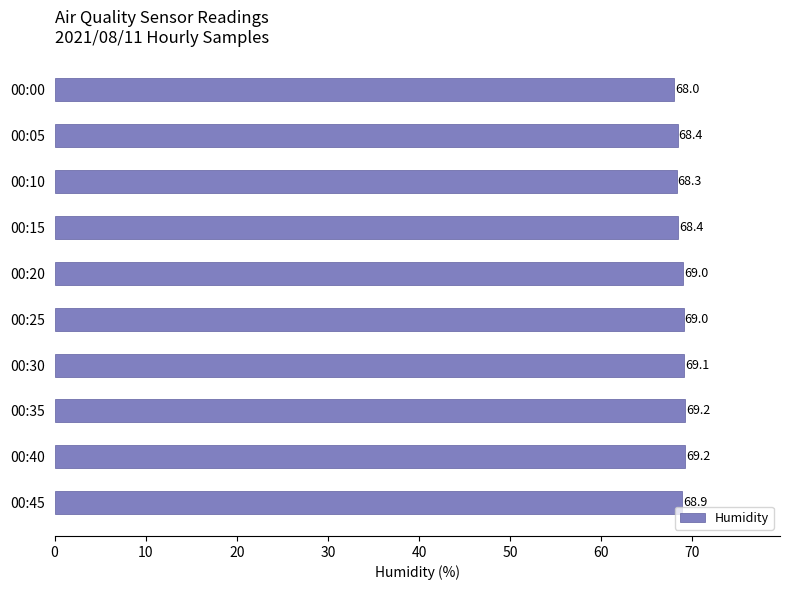

What is the change in value from 00:25 to 00:40?

+0.2